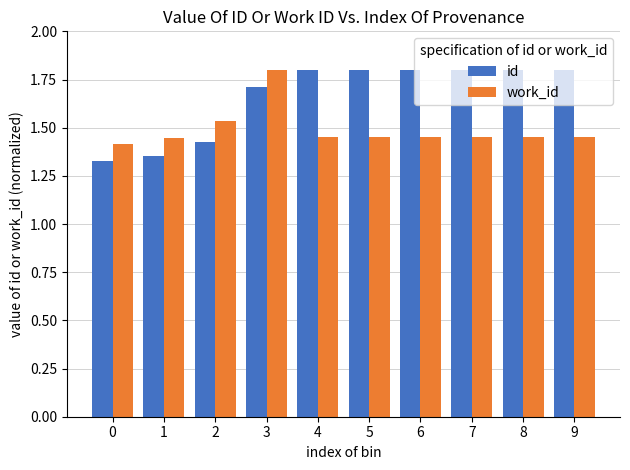

What is the value of the id bar at the 8th from the left?

1.8